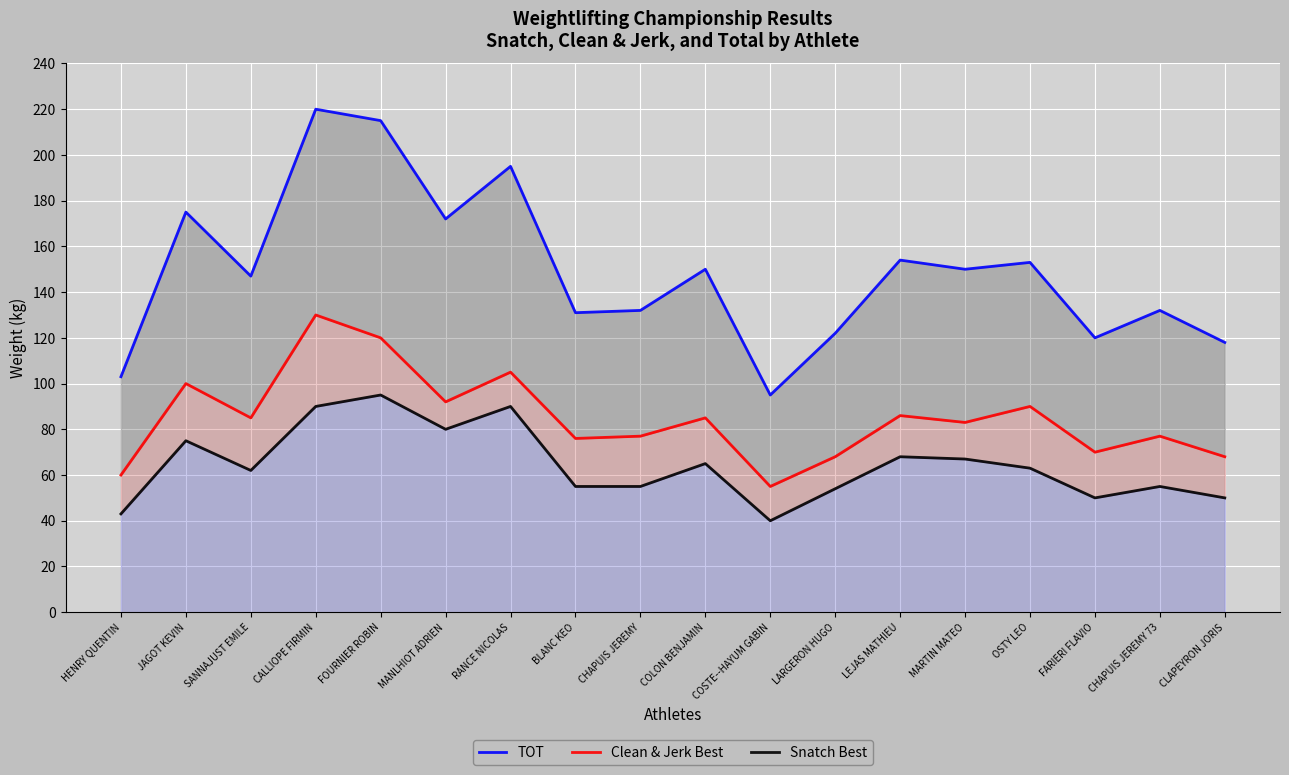

True or false: Snatch Best and TOT cross at least once.

False